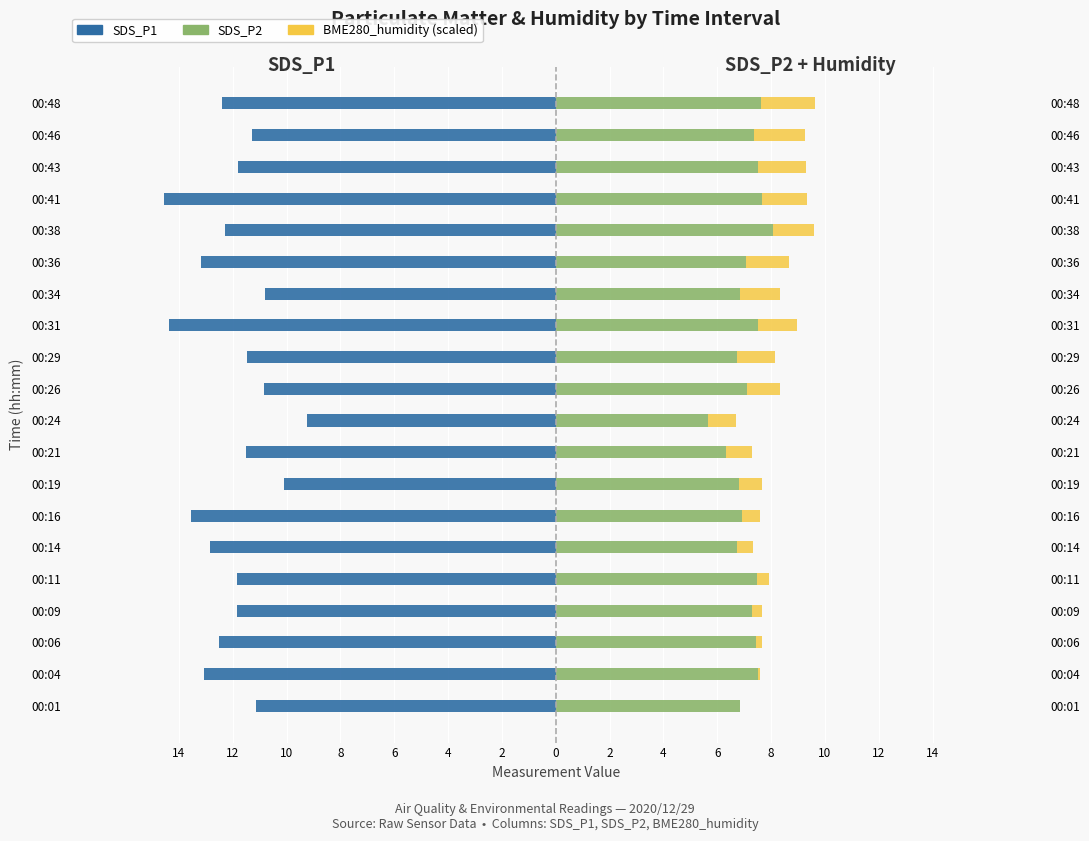

Reading left to right, transcribe all the data shown in this chart.

SDS_P1: -11.2	-13.1	-12.5	-11.8	-11.8	-12.8	-13.6	-10.1	-11.5	-9.2	-10.8	-11.5	-14.4	-10.8	-13.2	-12.3	-14.6	-11.8	-11.3	-12.4
SDS_P2: 6.8	7.5	7.5	7.3	7.5	6.8	6.9	6.8	6.3	5.7	7.1	6.8	7.5	6.8	7.0	8.1	7.7	7.5	7.3	7.6
BME280_humidity (scaled): 0.0	0.1	0.2	0.3	0.4	0.6	0.7	0.9	1.0	1.0	1.2	1.4	1.4	1.5	1.6	1.5	1.7	1.8	1.9	2.0